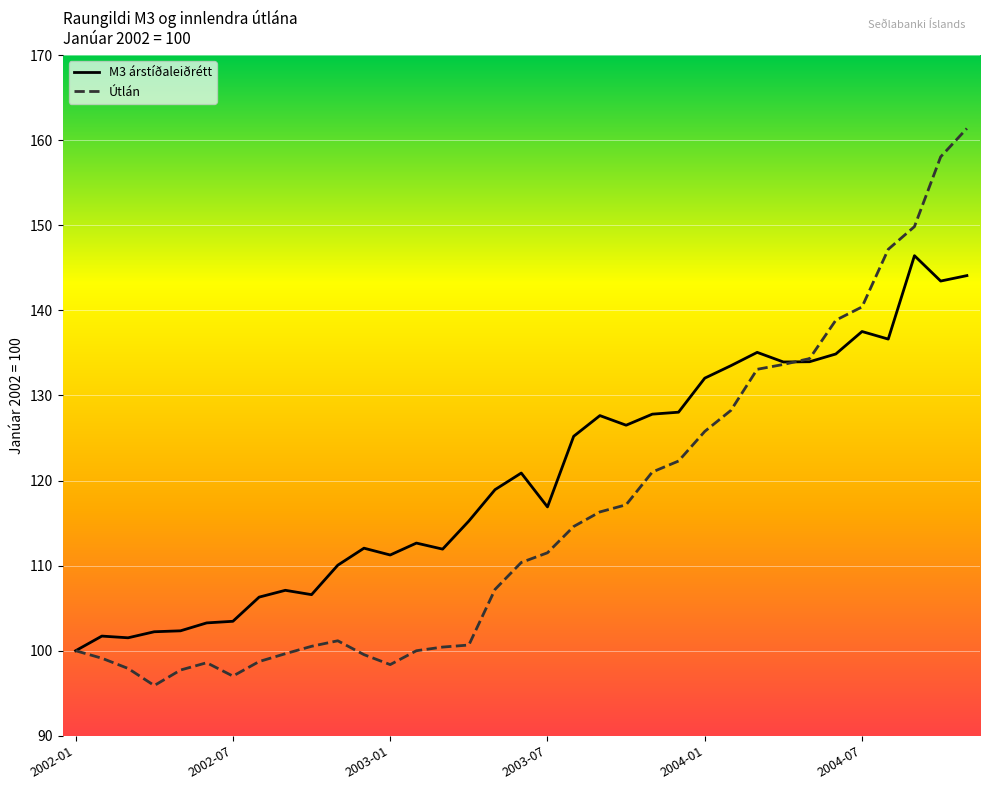

Which series has the largest total across all categories?

M3 árstíðaleiðrétt